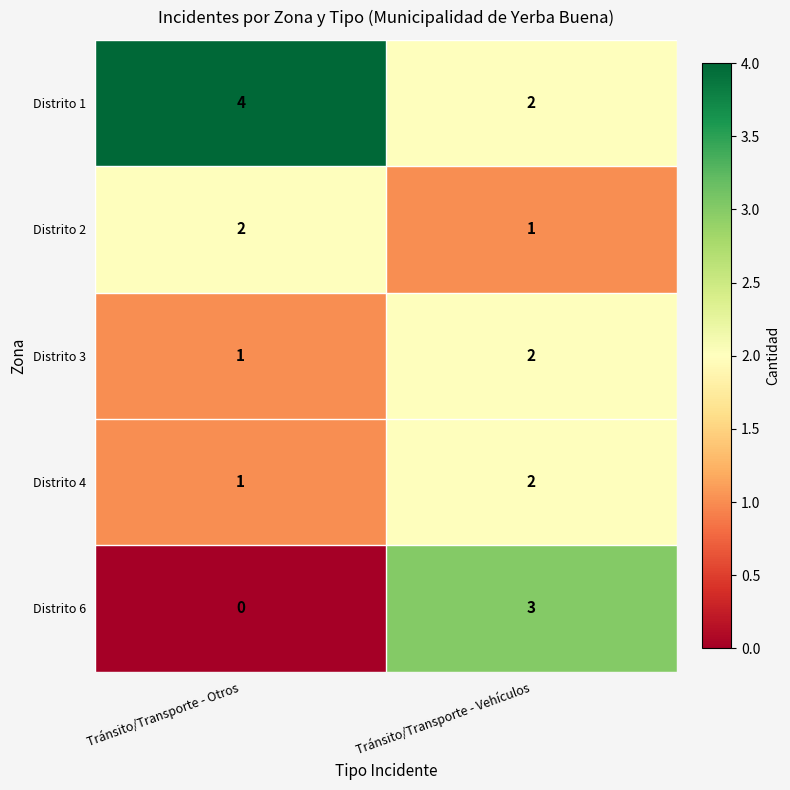

List the labels in order of Distrito 6 value, smallest first.

Tránsito/Transporte - Otros, Tránsito/Transporte - Vehículos